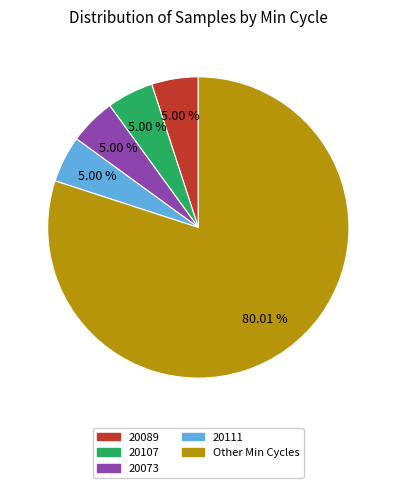

Is there a majority slice in this chart?

Yes